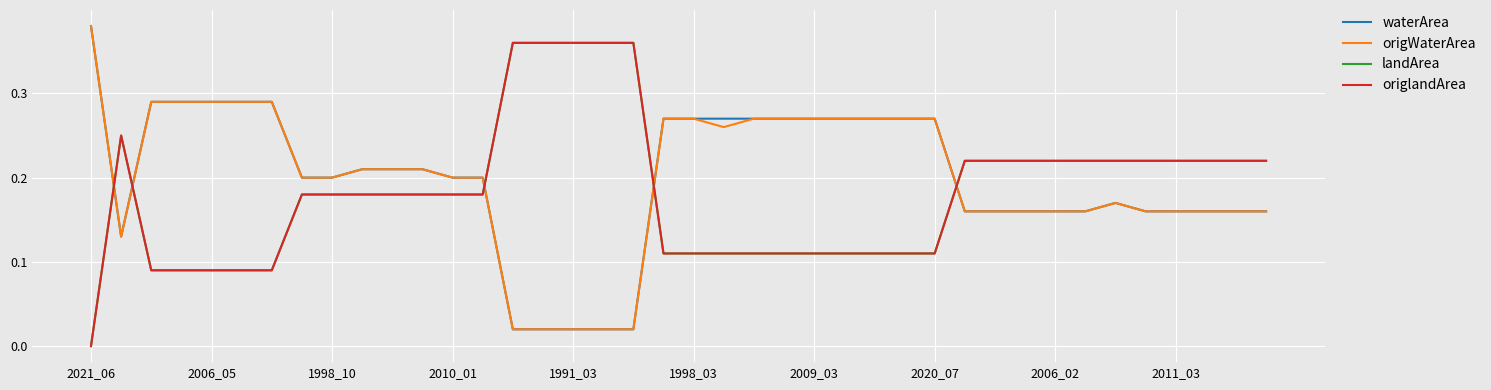

True or false: landArea has more than 1 interior local peaks.

False